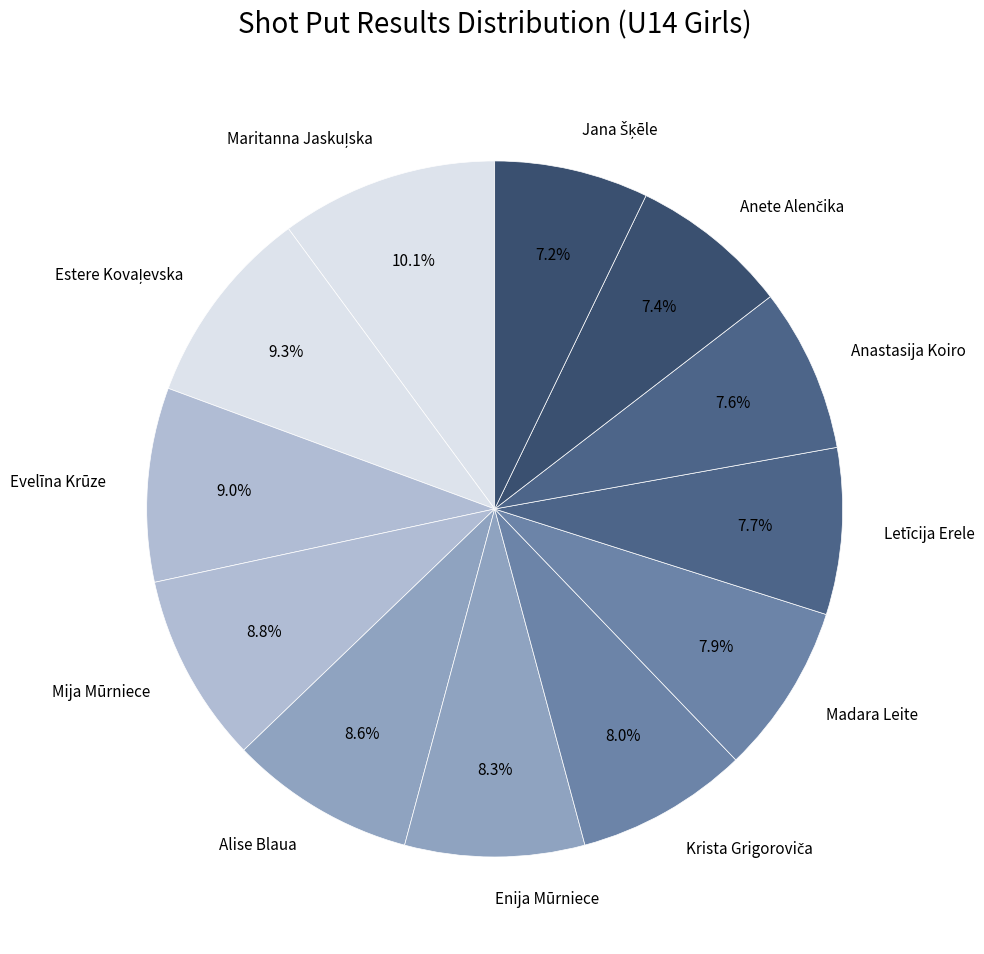

To the nearest percent, what is the average slice percentage?

8%